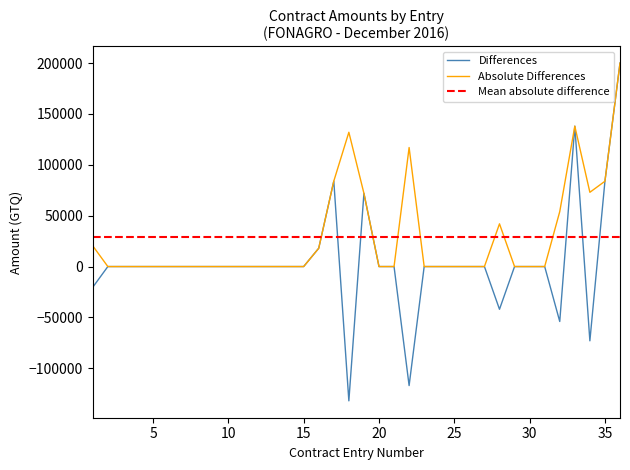

What is the minimum value for Differences?

-132000.0